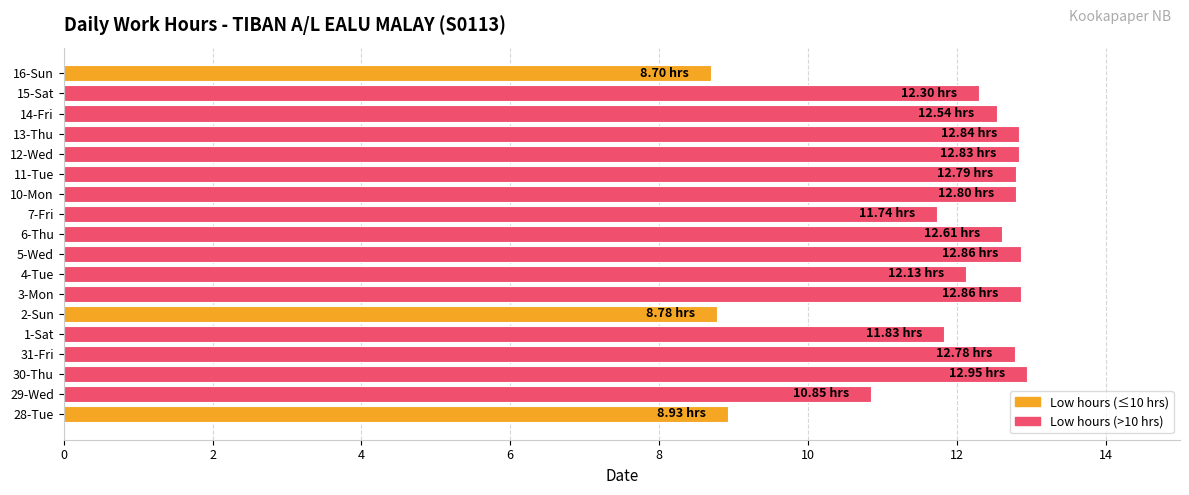

What is the sum of the values at 13-Thu and 4-Tue?

25.0